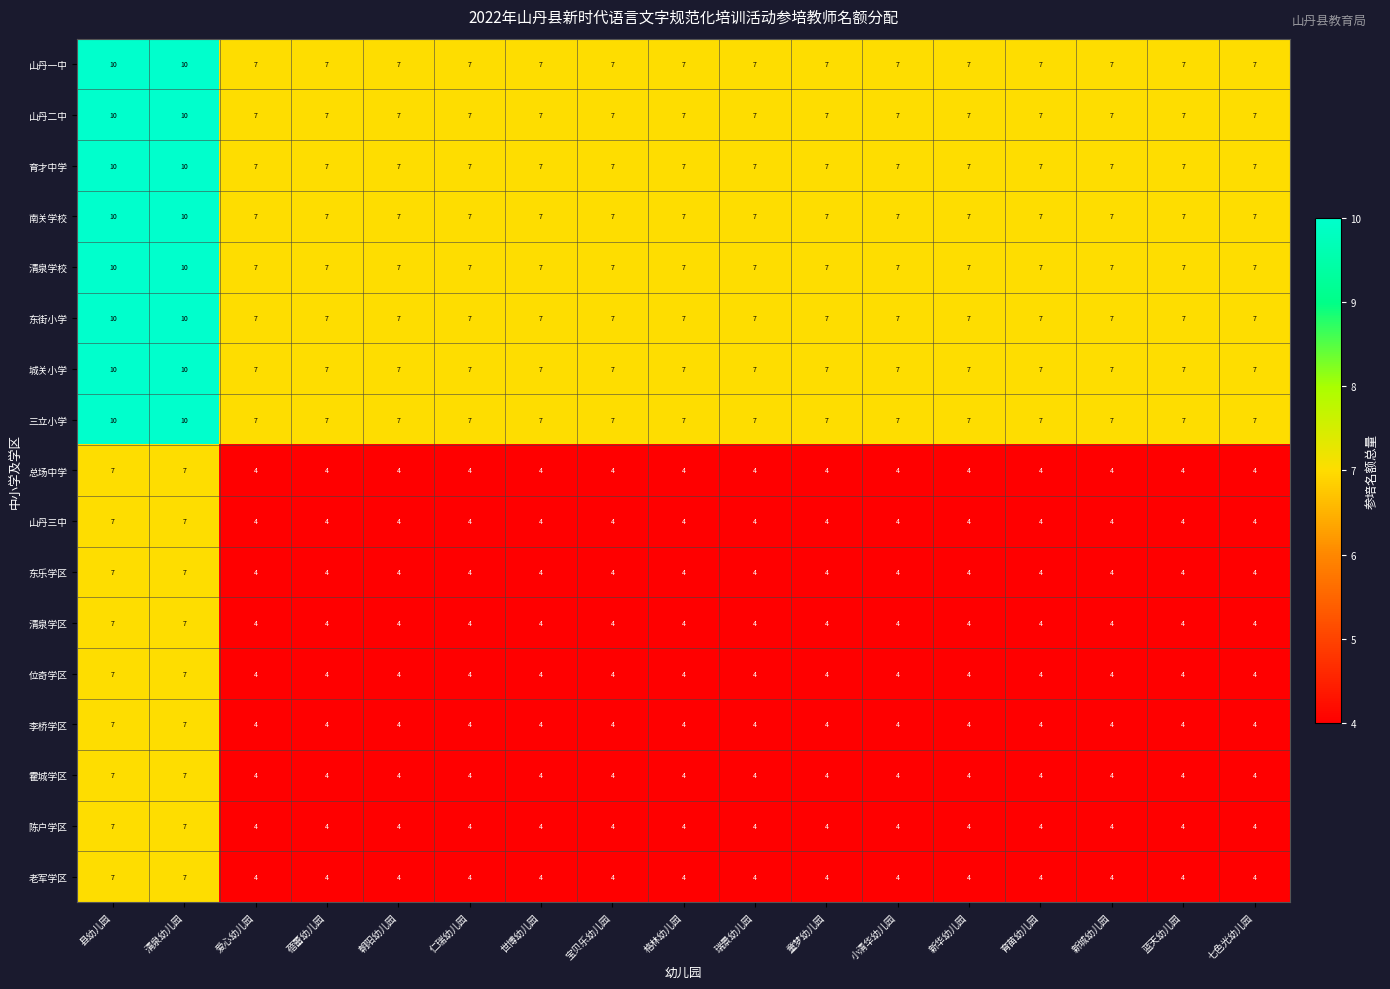

What is the difference between the highest and lowest values at 仁瑞幼儿园?

3